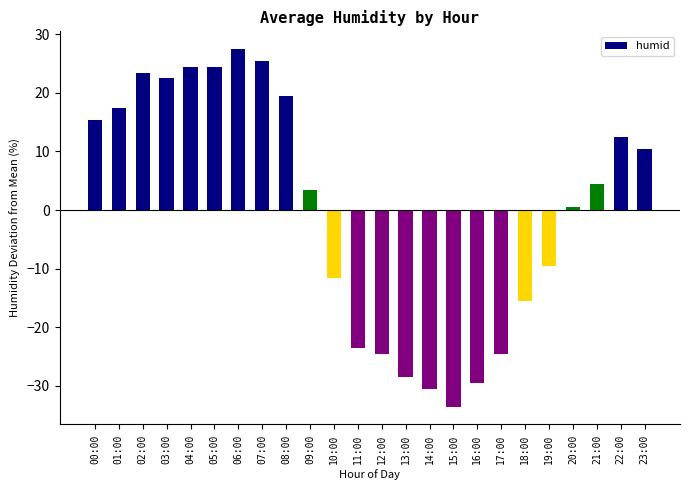

Is it true that the value at 02:00 is 23.5?

True